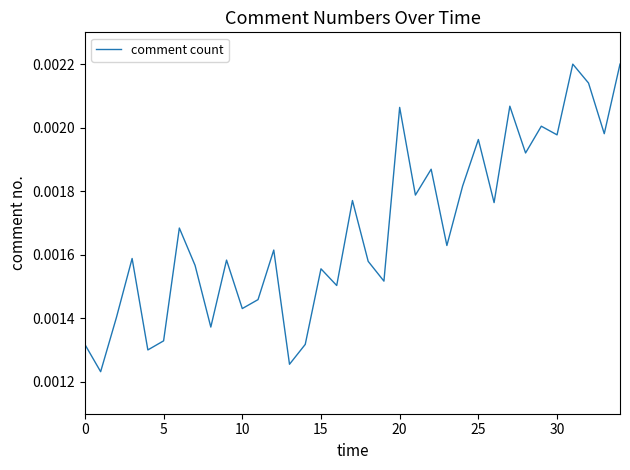

How many lines are shown in the chart?

1